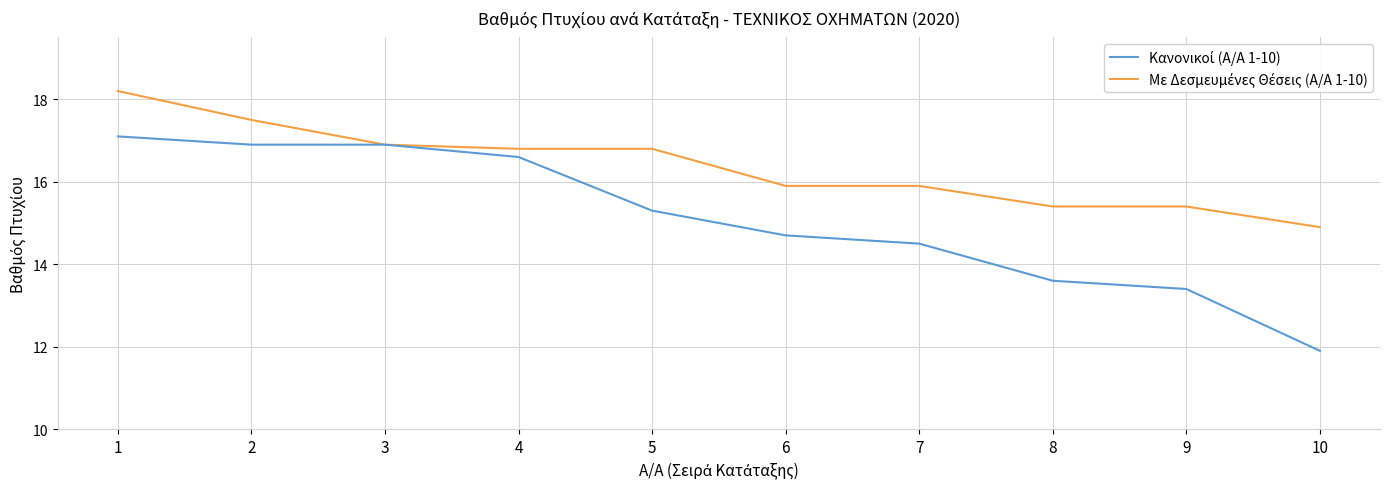

What is the minimum value shown in the chart?

11.9